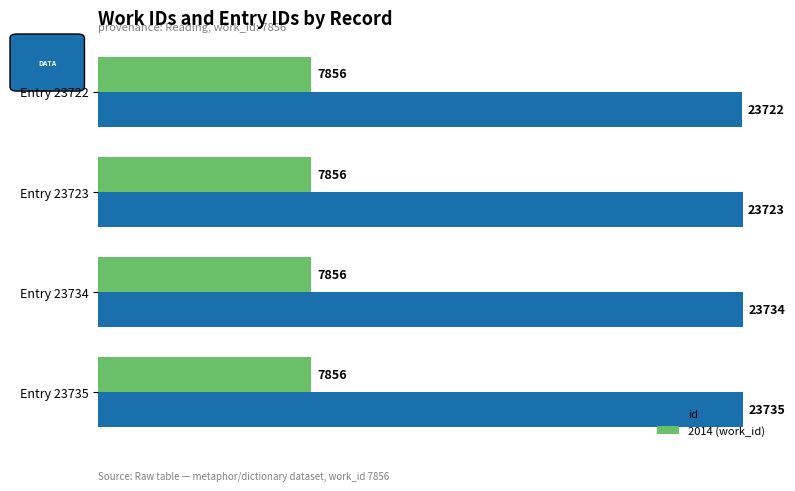

Which category has the highest value across all series?

Entry 23735